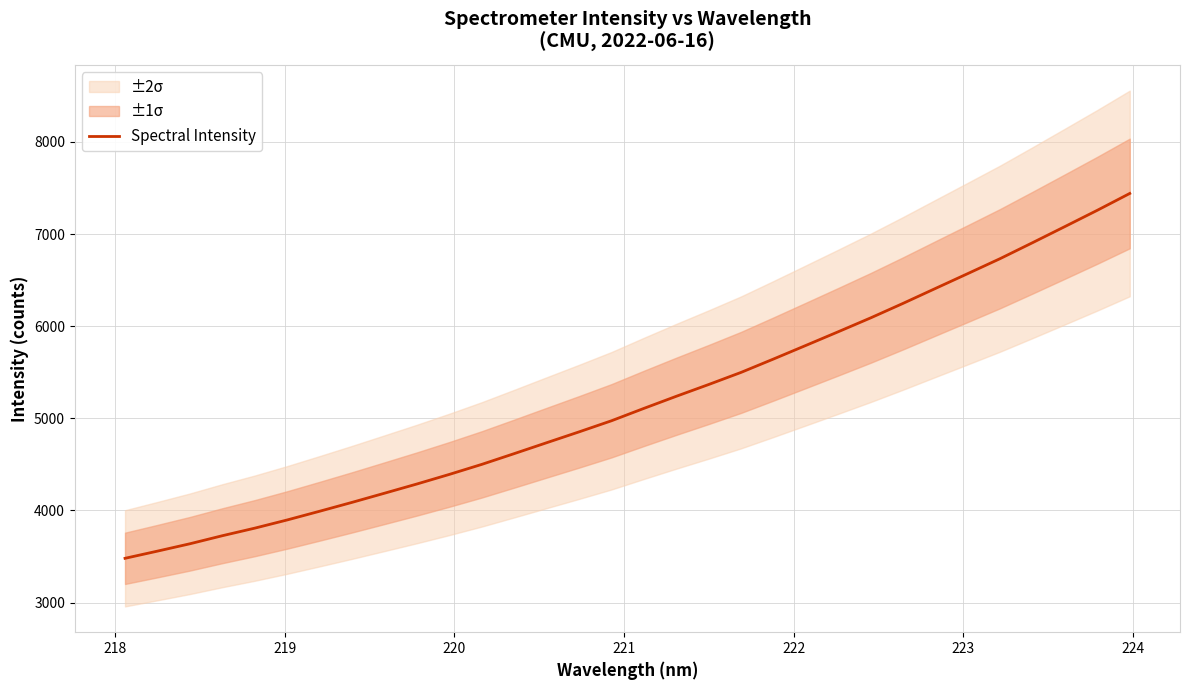

What is the maximum value for Spectral Intensity?

7440.5